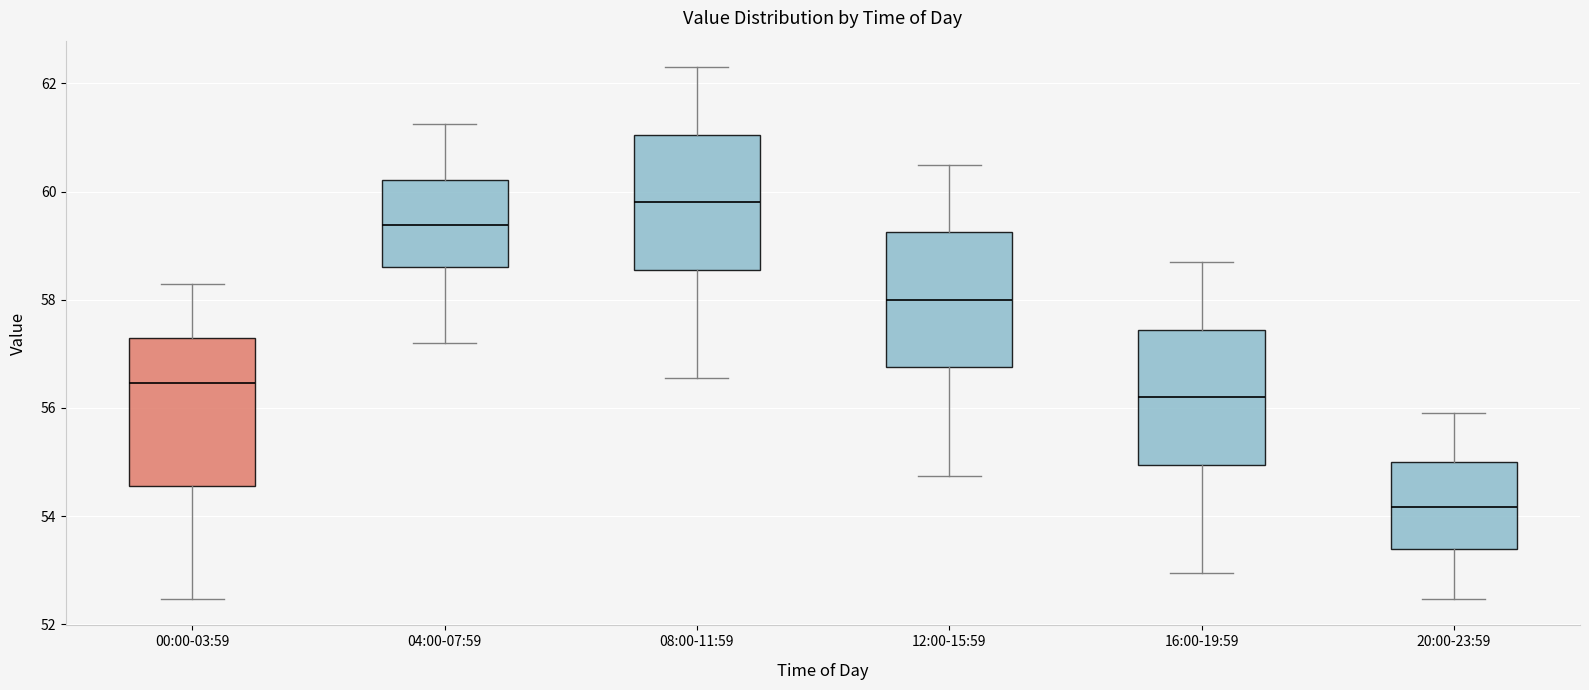

Reading left to right, read every box against the y-axis: the position of its median line, the range the box covers, and the ends of its whiskers. The values are not printed on the chart, so give them approximately, as read against the axis.

00:00-03:59: median 56.4, box 54.6 to 57.2, whiskers 52.4 to 58.2
04:00-07:59: median 59.4, box 58.6 to 60.2, whiskers 57.2 to 61.2
08:00-11:59: median 59.8, box 58.6 to 61.0, whiskers 56.6 to 62.4
12:00-15:59: median 58.0, box 56.8 to 59.2, whiskers 54.8 to 60.6
16:00-19:59: median 56.2, box 55.0 to 57.4, whiskers 53.0 to 58.8
20:00-23:59: median 54.2, box 53.4 to 55.0, whiskers 52.4 to 56.0